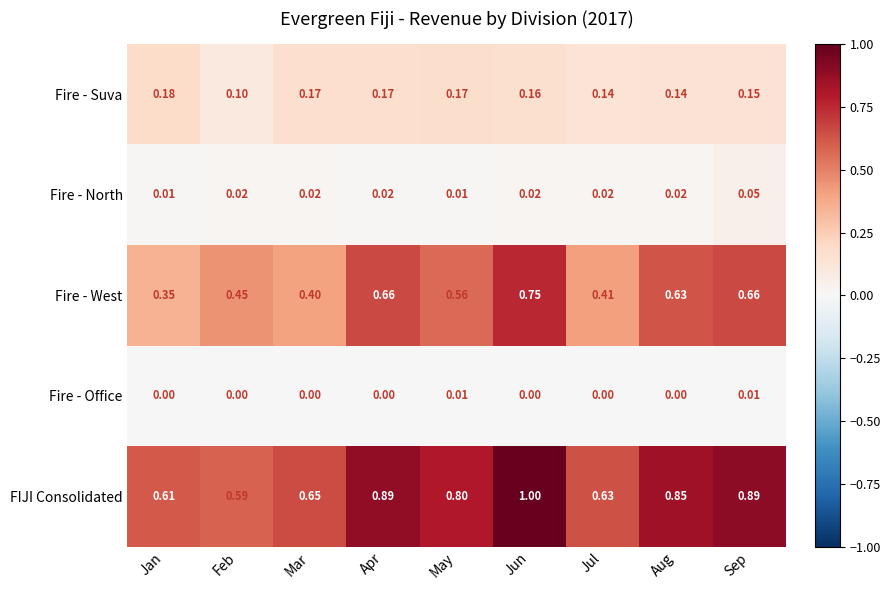

Which category has the highest value across all series?

Jun